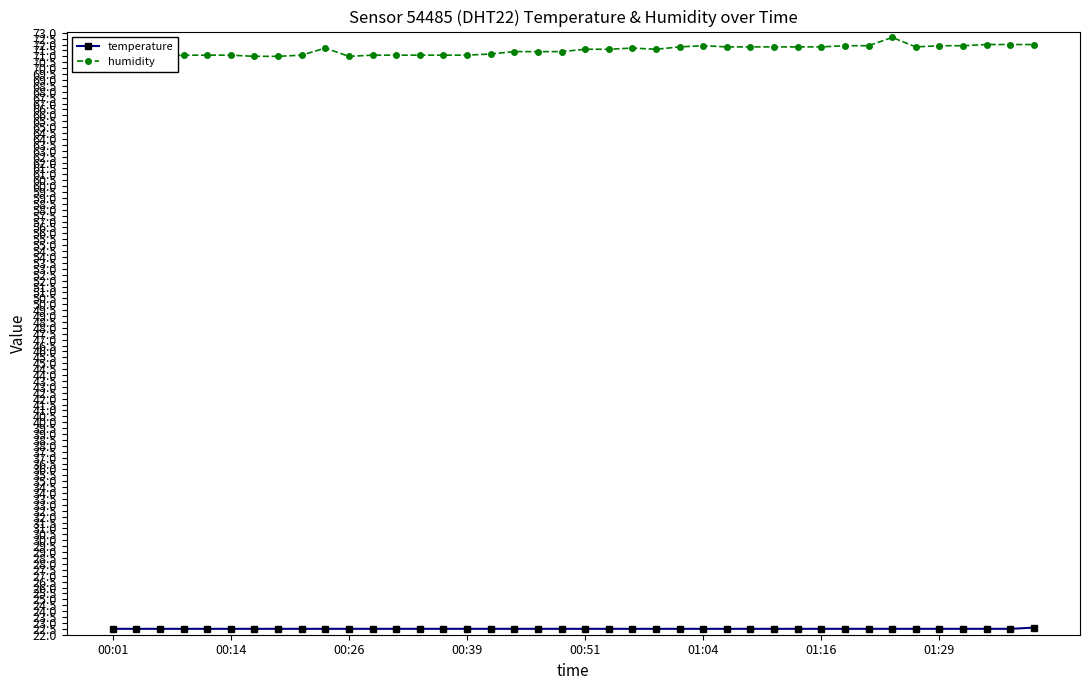

True or false: temperature and humidity cross at least once.

False